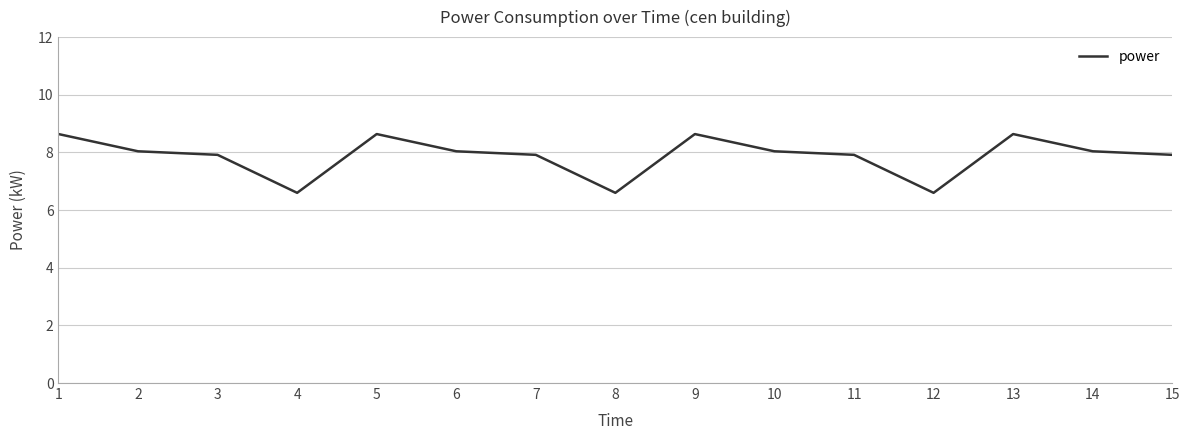

What is the smallest value displayed?

6.6